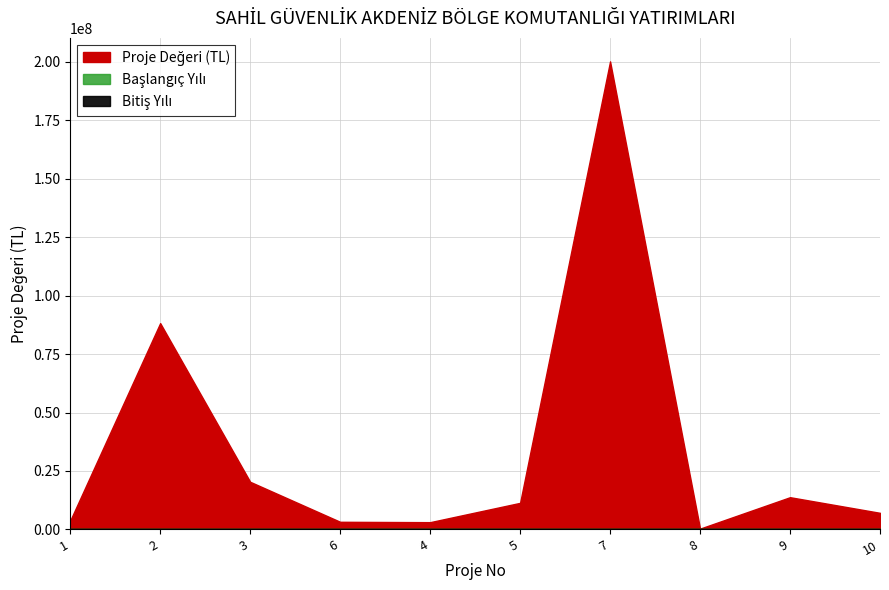

What is the sum of all Proje Değeri (TL) values?

351639909.7